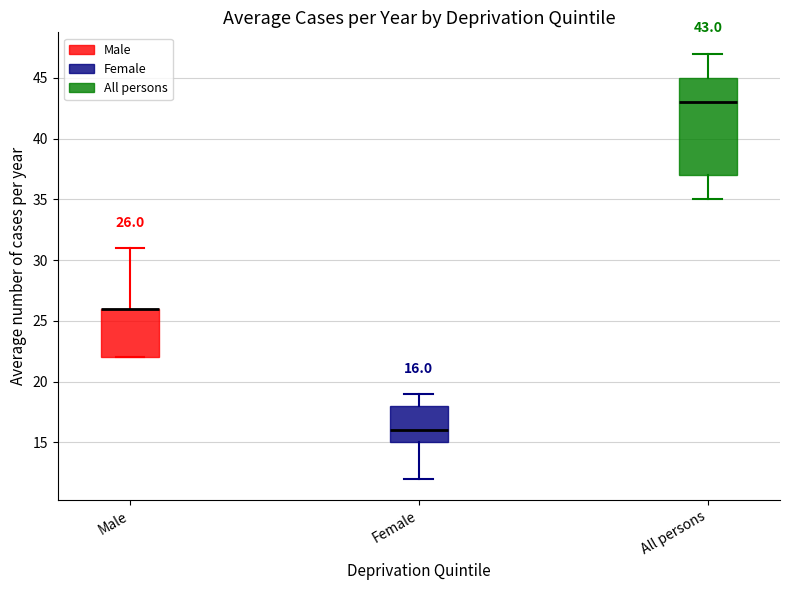

Which box is the tallest, from its lower edge to its upper edge?

All persons